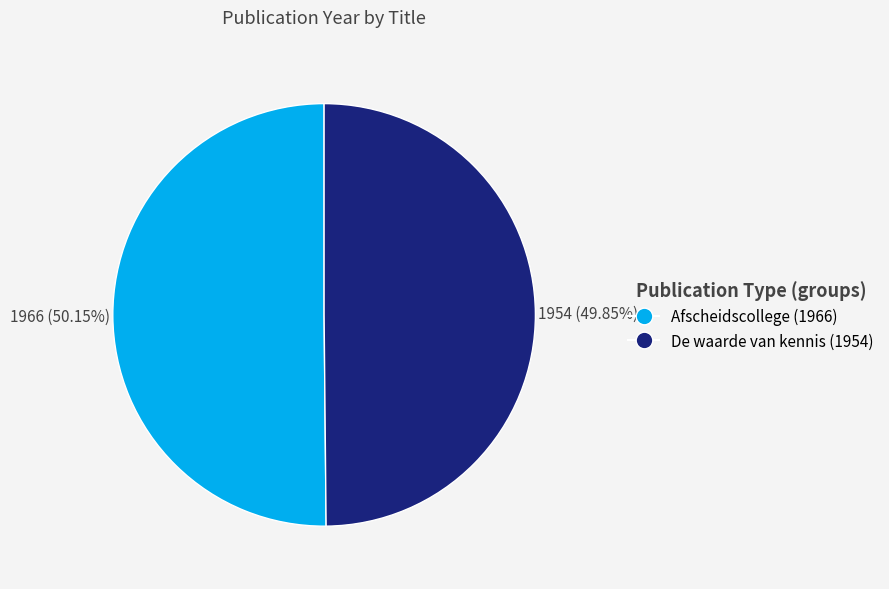

Combined, do Afscheidscollege (1966) and De waarde van kennis (1954) account for over 50%?

Yes